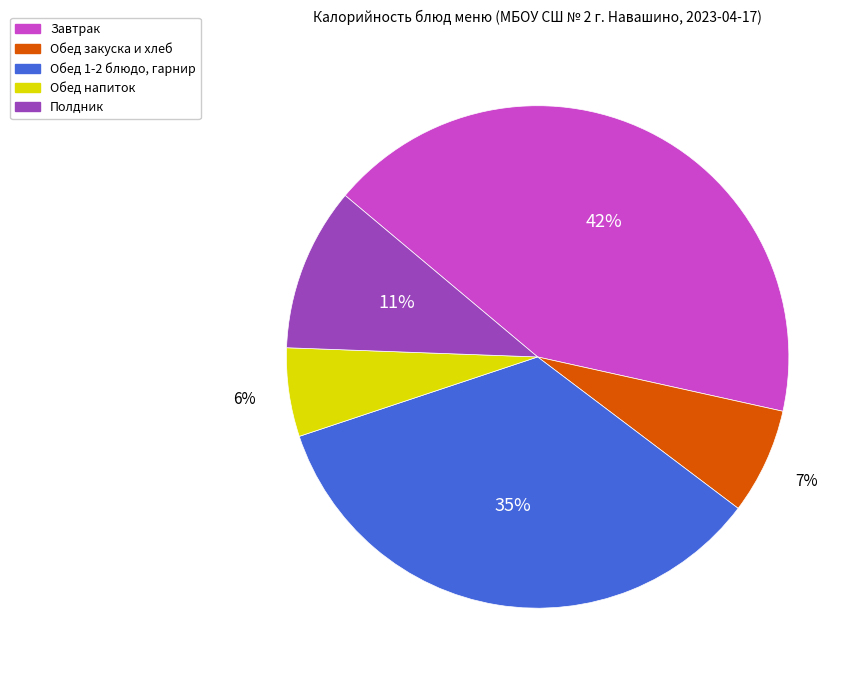

Does any single category account for the majority?

No